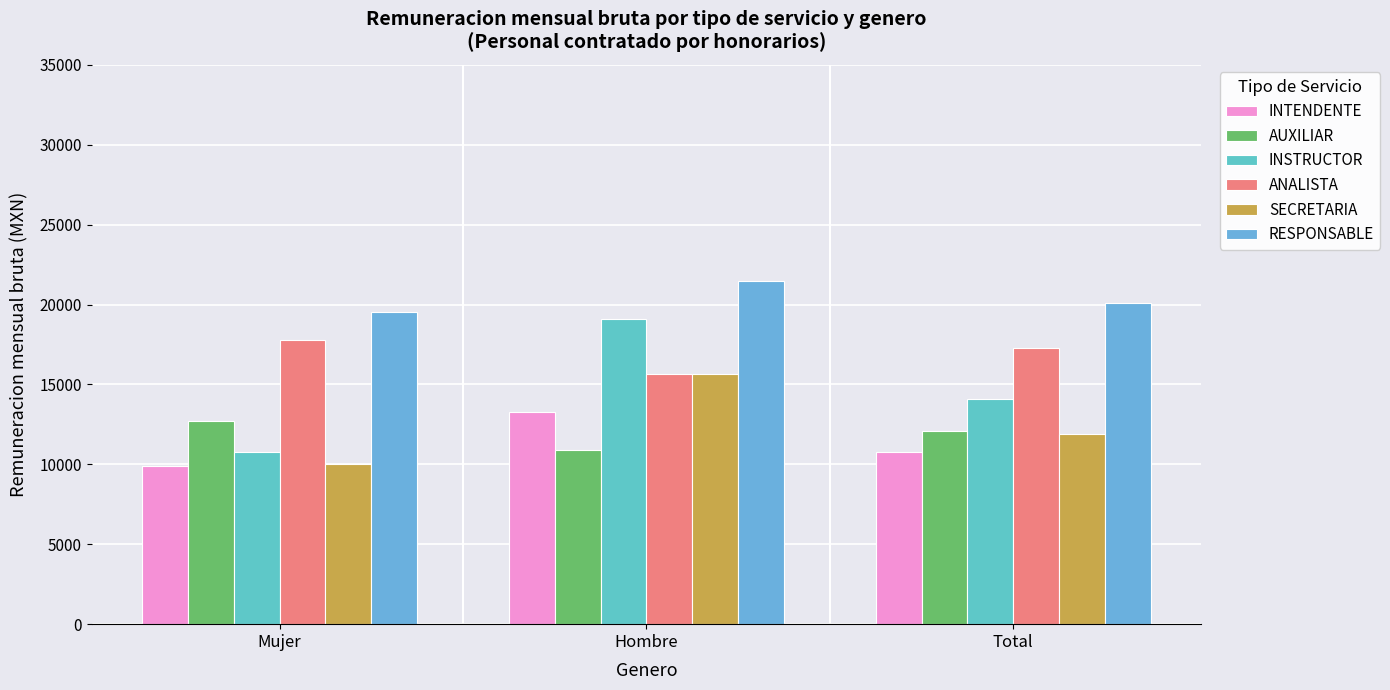

What position from the right is Hombre?

2